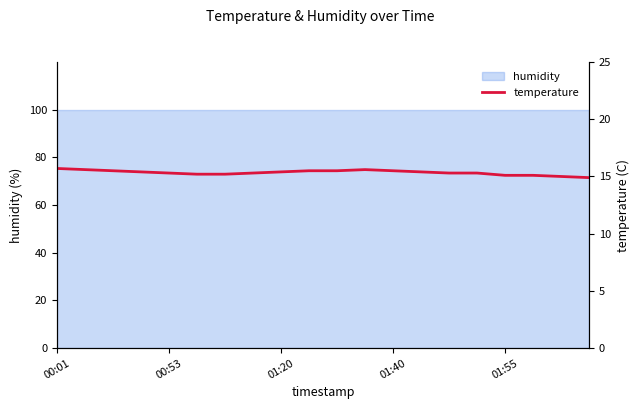

True or false: the data shows 5.8 at 10.

False